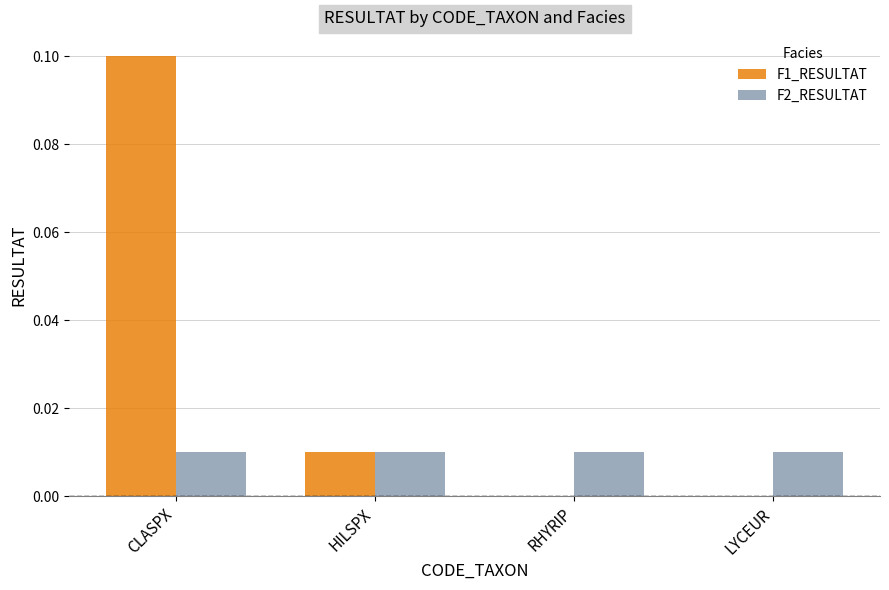

What are all the series names shown in the legend?

F1_RESULTAT, F2_RESULTAT